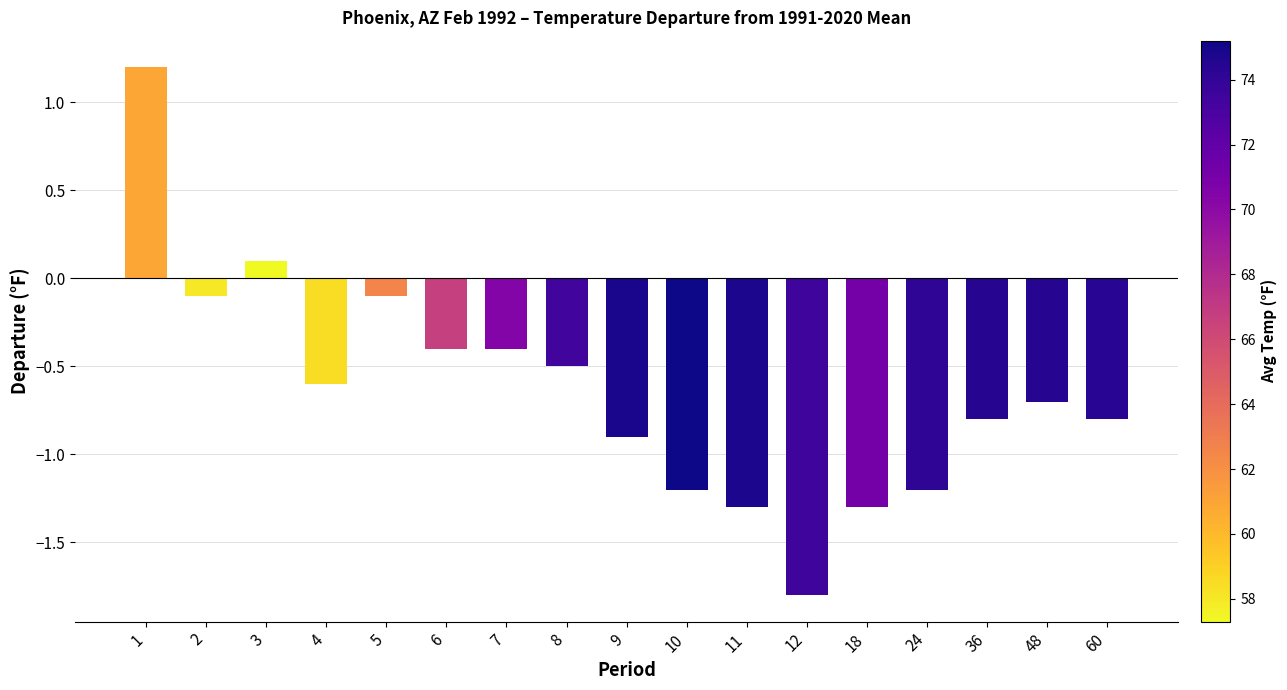

What value does the data have at 5?

-0.1